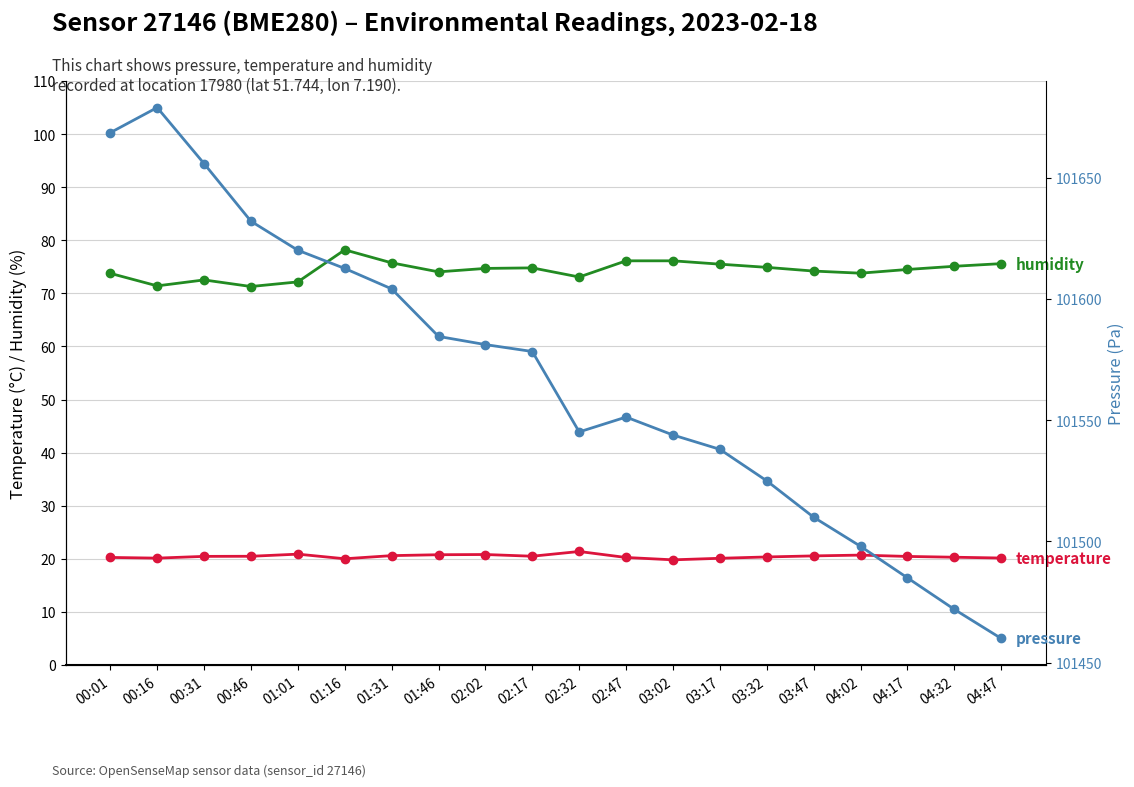

Count the number of categories in the chart.

20